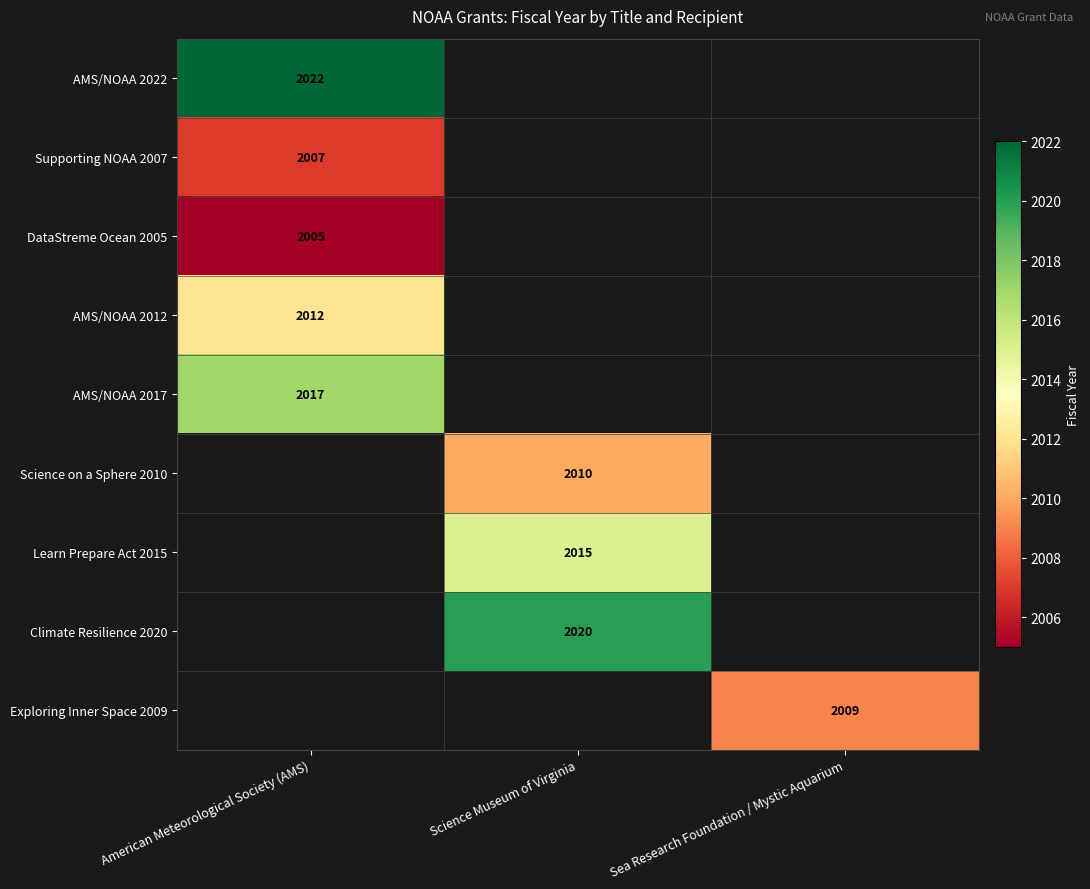

Is the value of Learn Prepare Act 2015 at Science Museum of Virginia greater than the value of Science on a Sphere 2010 at Science Museum of Virginia?

Yes